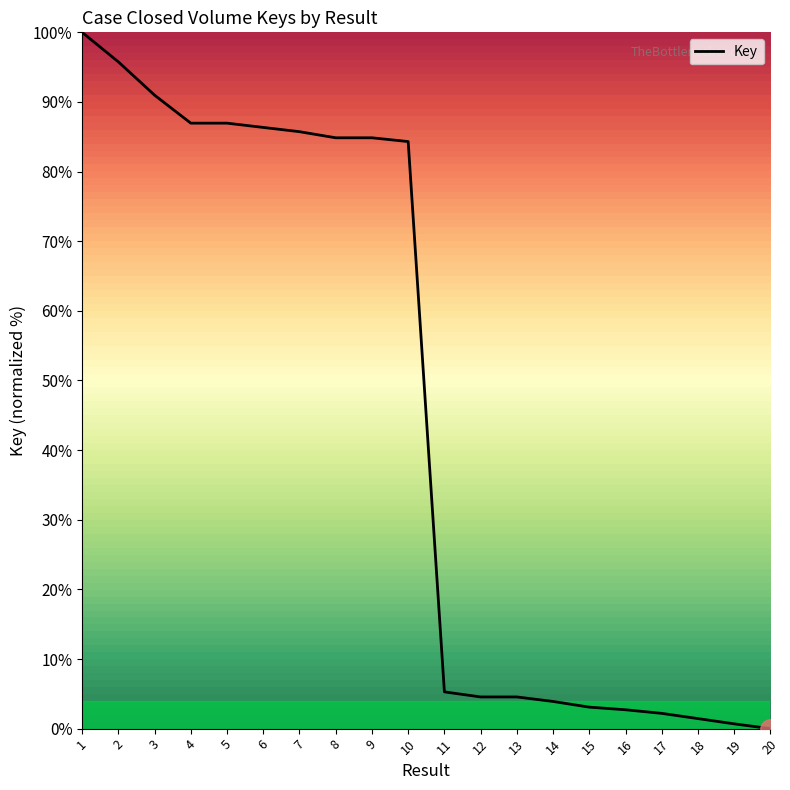

Is this an area chart (filled region under the line)?

No